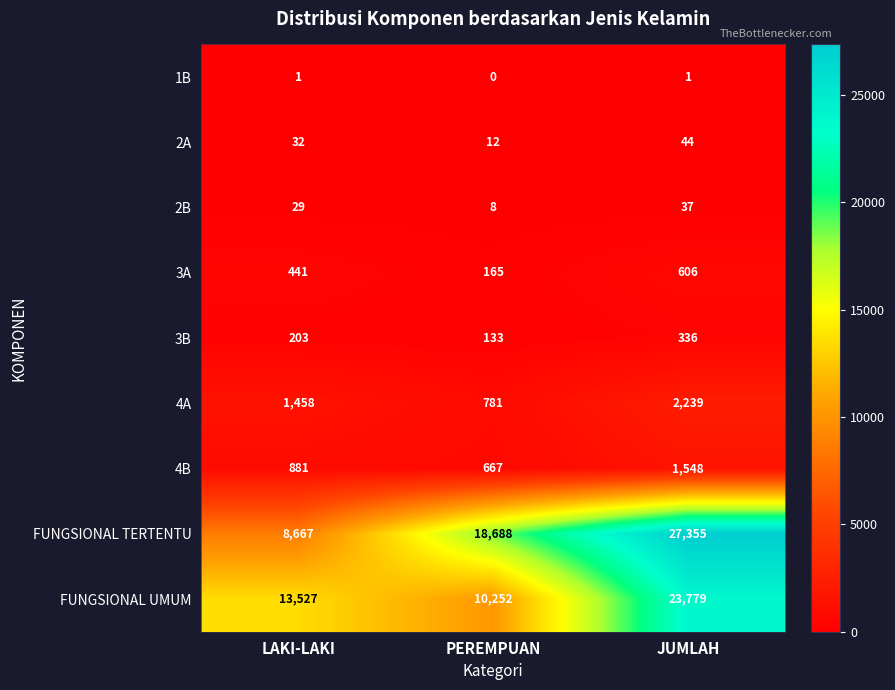

At how many categories does at least one series exceed 6592?

3